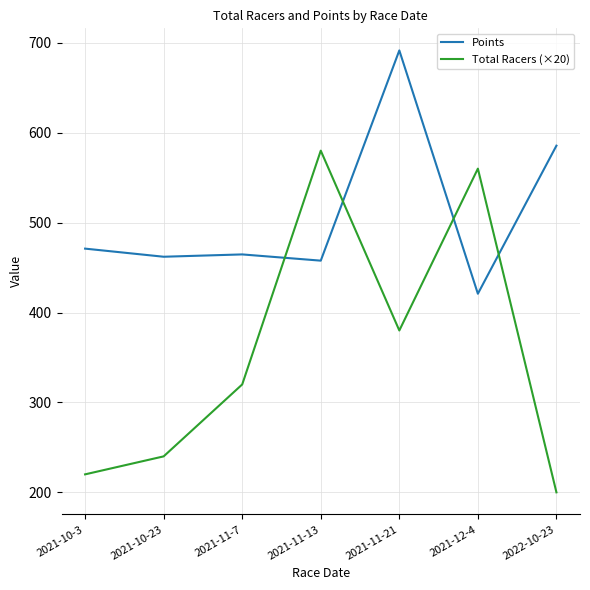

How many intersections are there between Points and Total Racers (×20)?

4